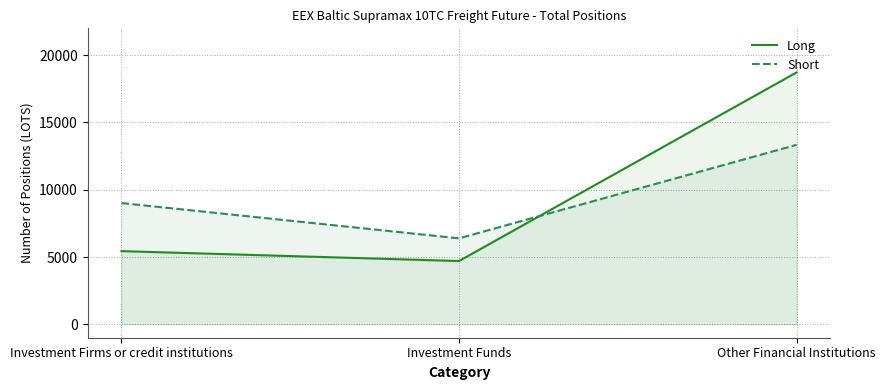

Which has a higher value, Investment Funds or Investment Firms or credit institutions?

Investment Firms or credit institutions